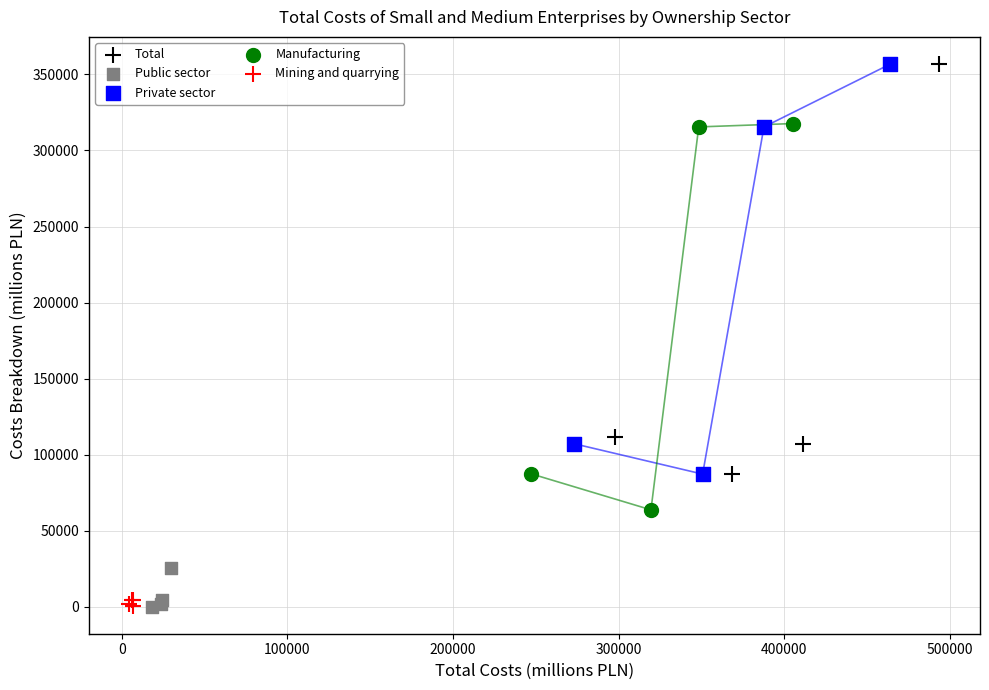

What are all the series names shown in the legend?

Total, Public sector, Private sector, Manufacturing, Mining and quarrying